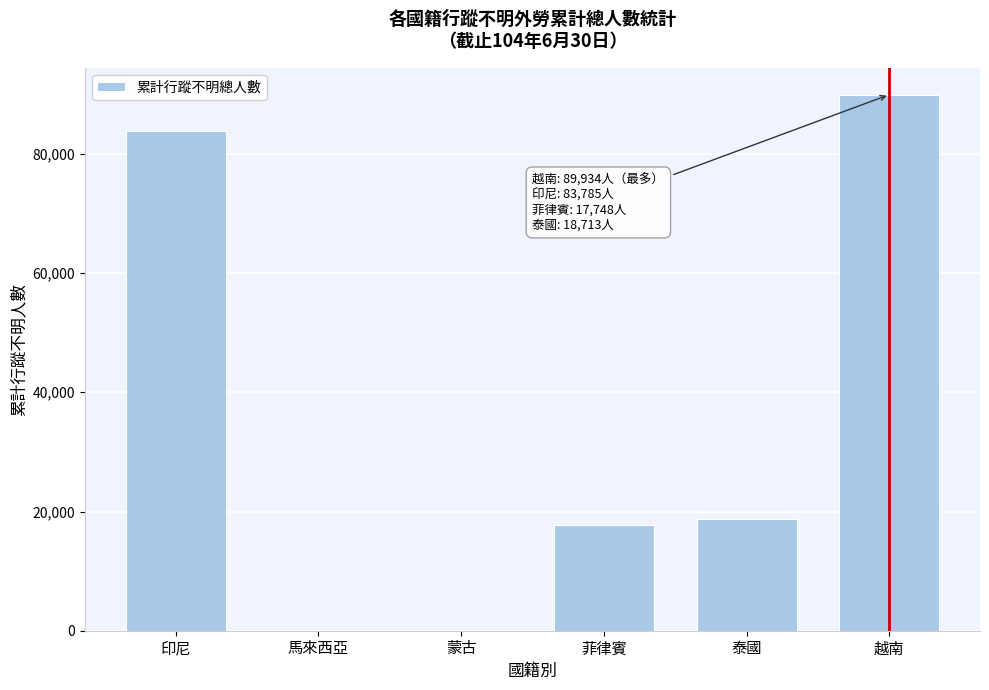

Approximately how many times larger is the value at 越南 compared to 印尼?

1.1